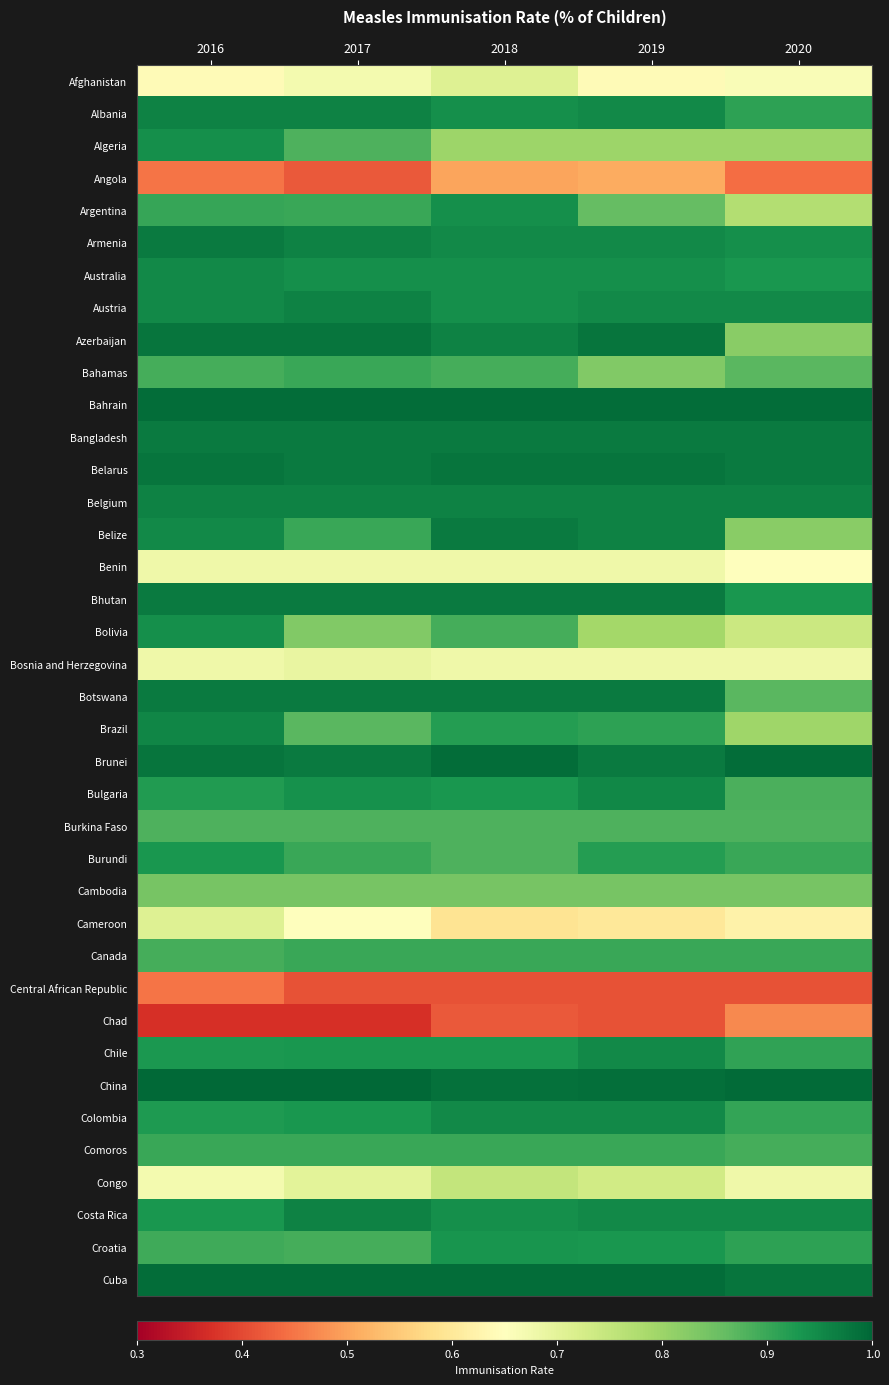

Rank the series by their maximum value, from highest to lowest.

China, Bahrain, Brunei, Cuba, Azerbaijan, Belarus, Armenia, Bangladesh, Belize, Bhutan, Botswana, Albania, Austria, Belgium, Costa Rica, Brazil, Bulgaria, Australia, Chile, Colombia, Algeria, Argentina, Bolivia, Croatia, Burundi, Bahamas, Canada, Comoros, Burkina Faso, Cambodia, Congo, Afghanistan, Cameroon, Bosnia and Herzegovina, Benin, Angola, Chad, Central African Republic